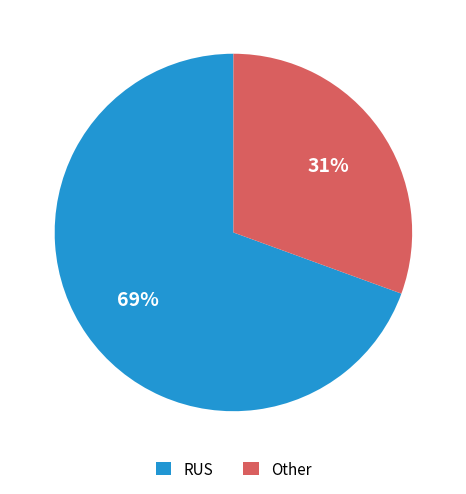

Does RUS represent more than half of the total?

Yes